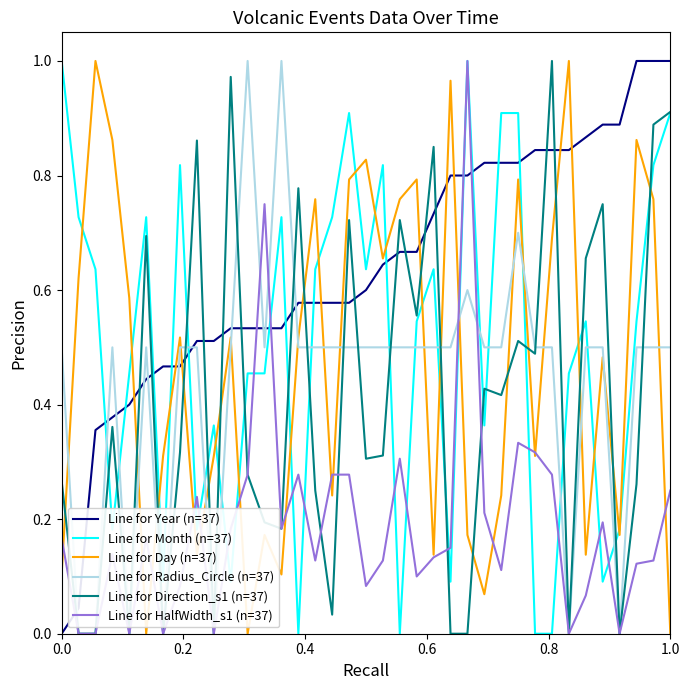

True or false: Line for HalfWidth_s1 (n=37) and Line for Year (n=37) intersect in this chart.

True